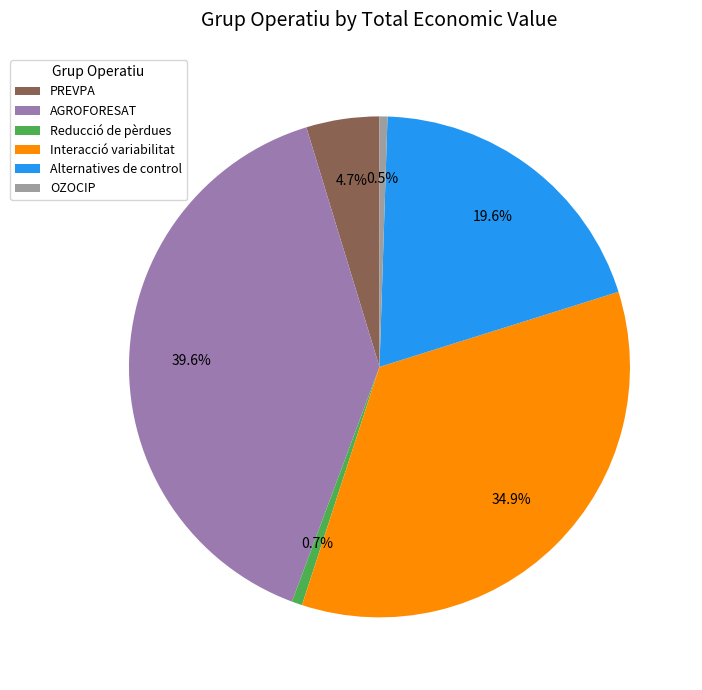

To the nearest percent, what is the combined percentage of OZOCIP and Alternatives de control?

20%